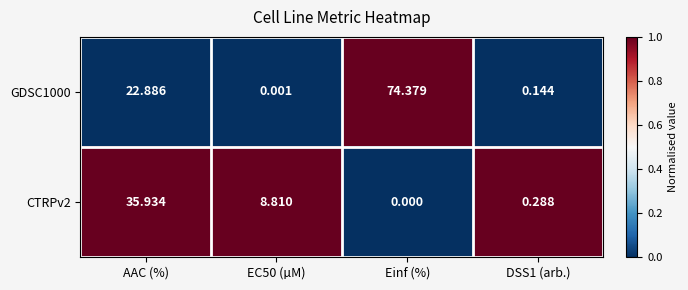

Rank the series by their average value, from highest to lowest.

GDSC1000, CTRPv2